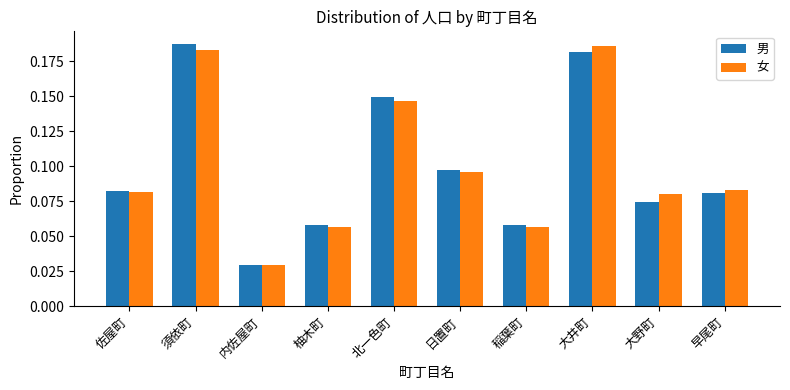

What are all the series names shown in the legend?

男, 女